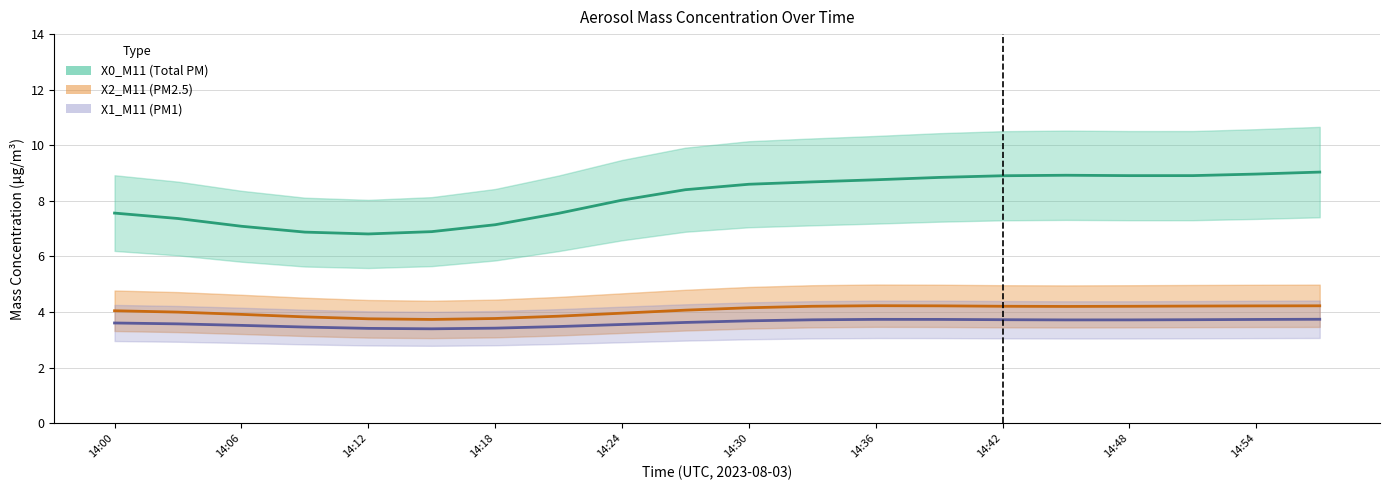

Between 14:33 and 14:36, which series saw the biggest shift?

X2_M11 (PM2.5)